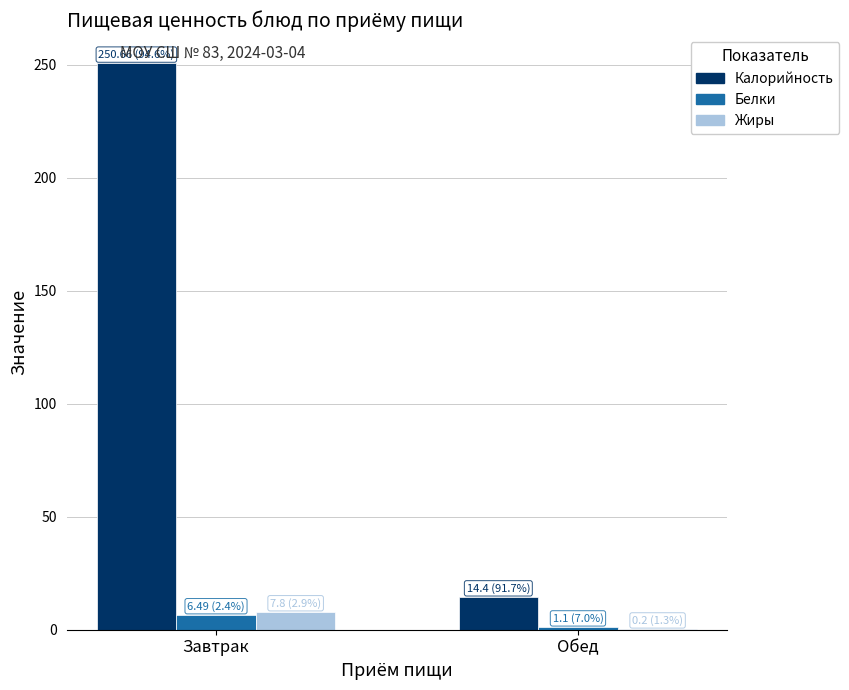

Which series has the largest range (max minus min)?

Калорийность